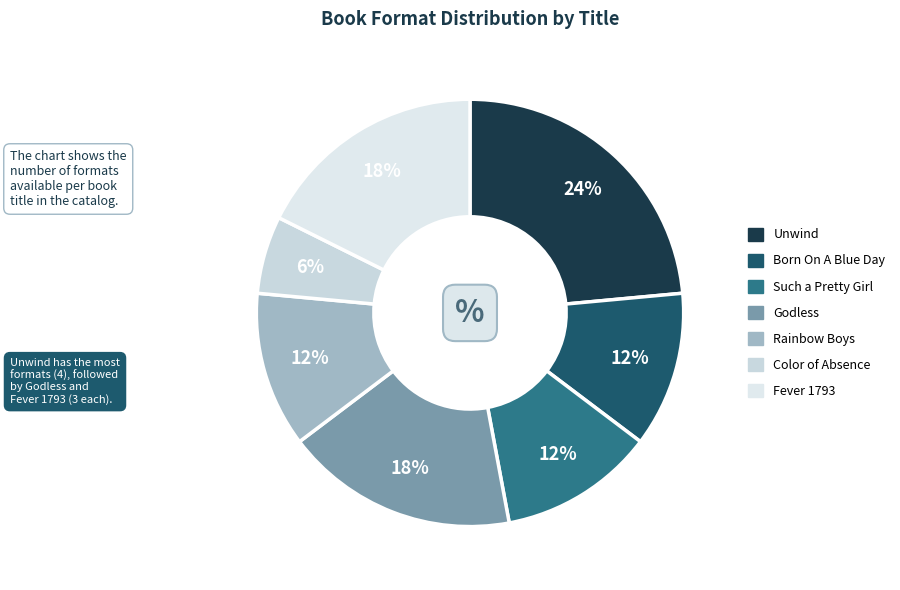

To the nearest percent, what portion does Godless represent?

18%